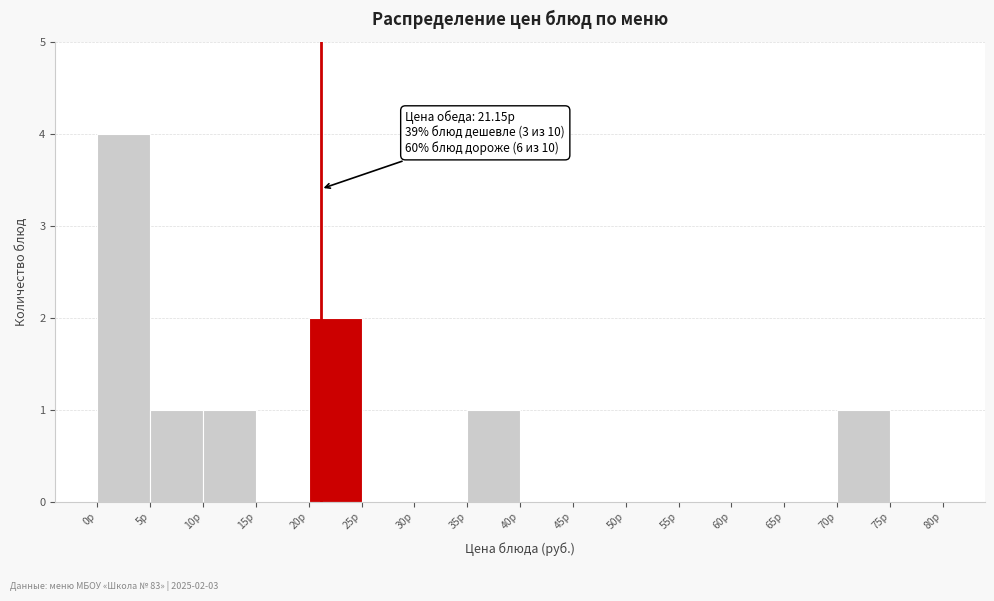

Over which range of the x-axis is the bar tallest?

0 to 5